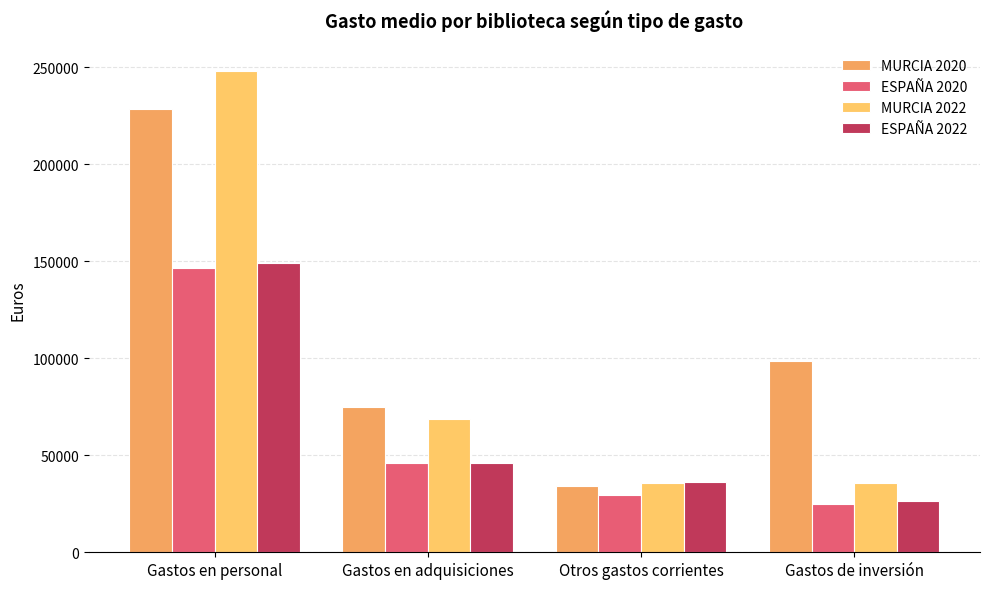

Is it true that MURCIA 2022 equals 16749.4 at Otros gastos corrientes?

False